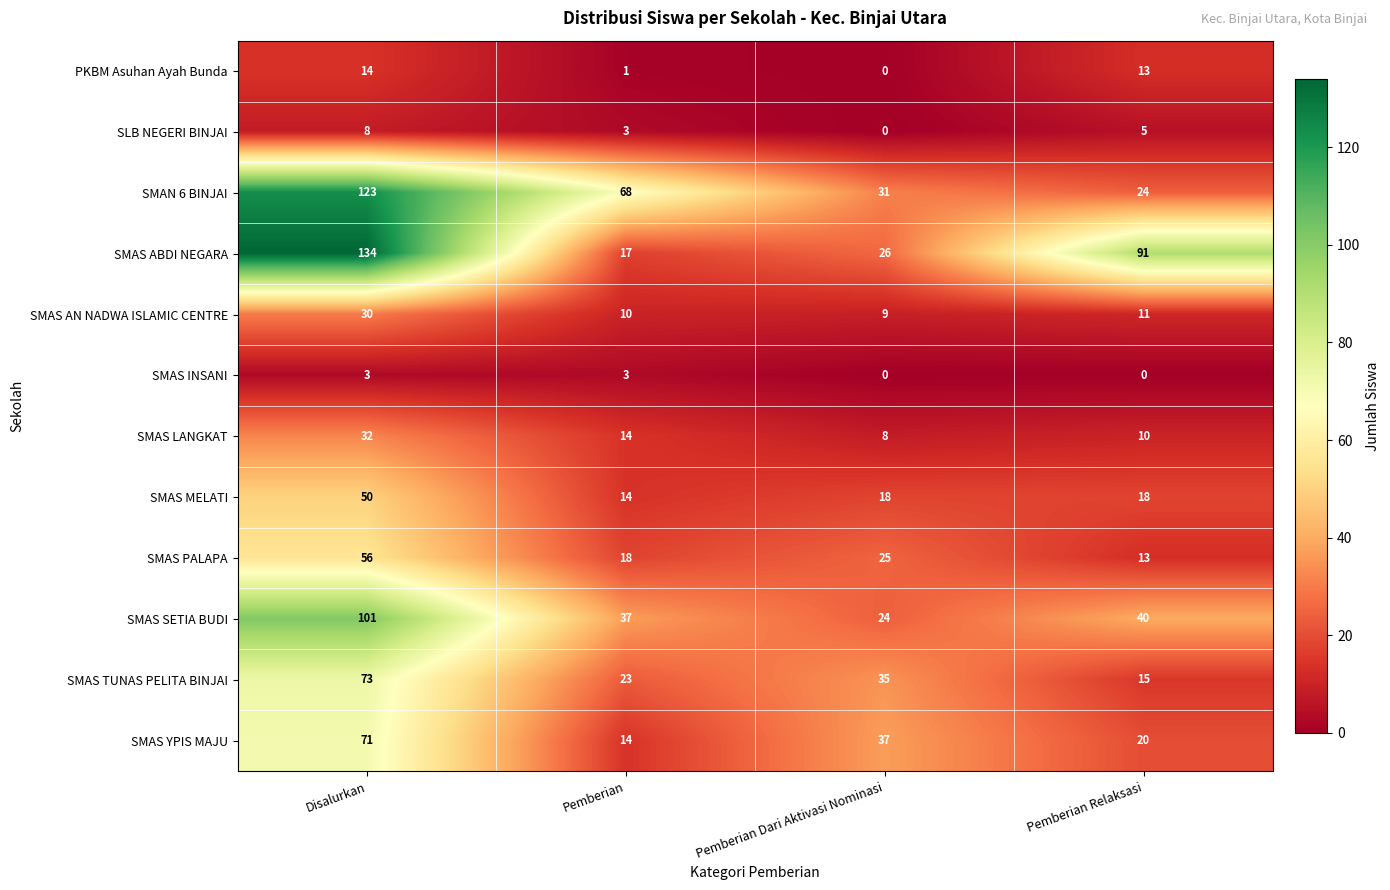

What is the maximum value shown in the chart?

134